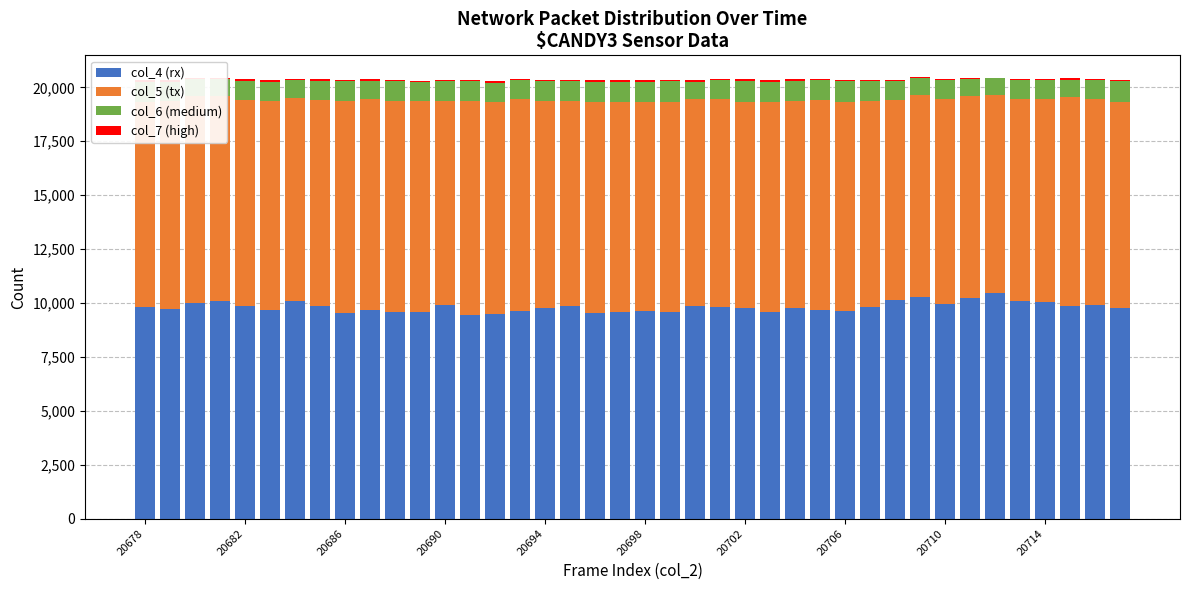

True or false: col_4 (rx) has a value of 13416 at 31.

False